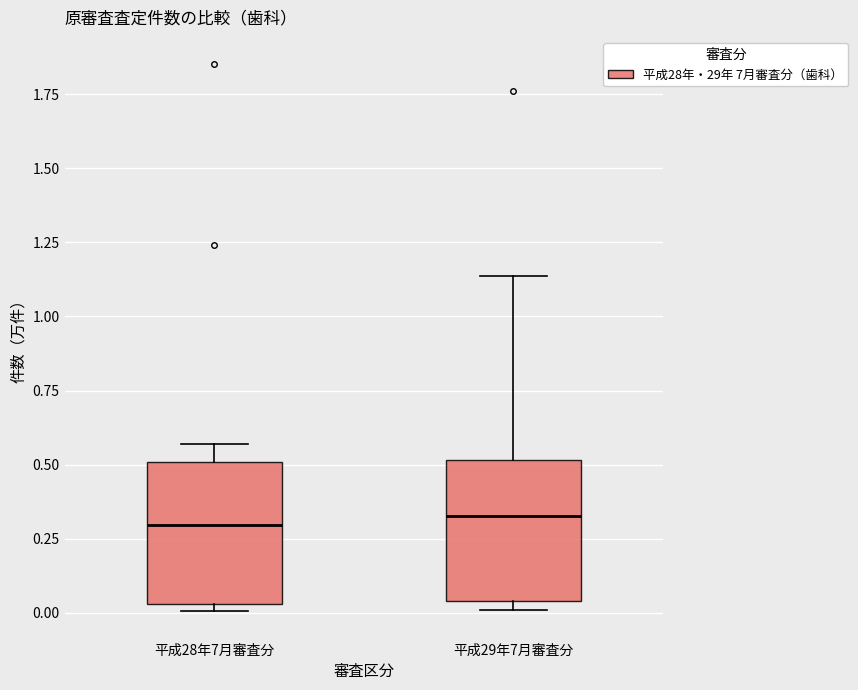

Reading left to right, read every box against the y-axis: the position of its median line, the range the box covers, and the ends of its whiskers. The values are not printed on the chart, so give them approximately, as read against the axis.

平成28年7月審査分: median 0.30, box 0.05 to 0.50, whiskers 0.00 to 0.55
平成29年7月審査分: median 0.35, box 0.05 to 0.50, whiskers 0.00 to 1.15